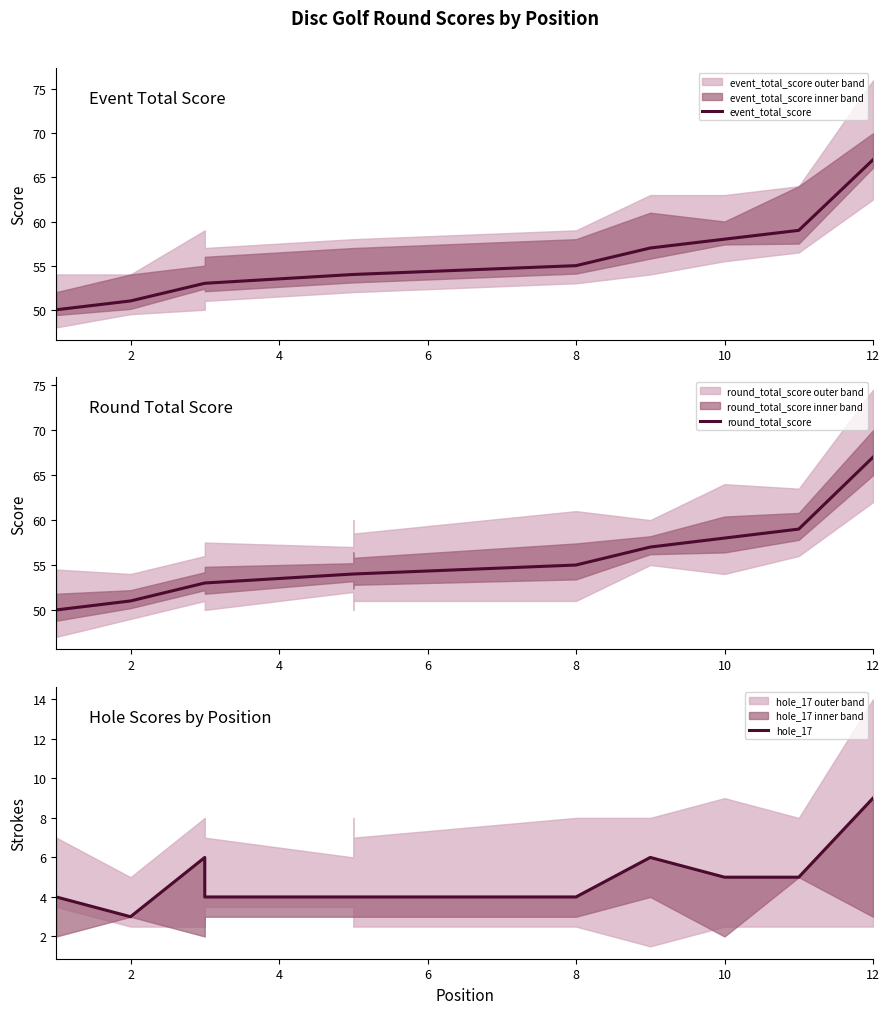

Which series has the largest range (max minus min)?

event_total_score